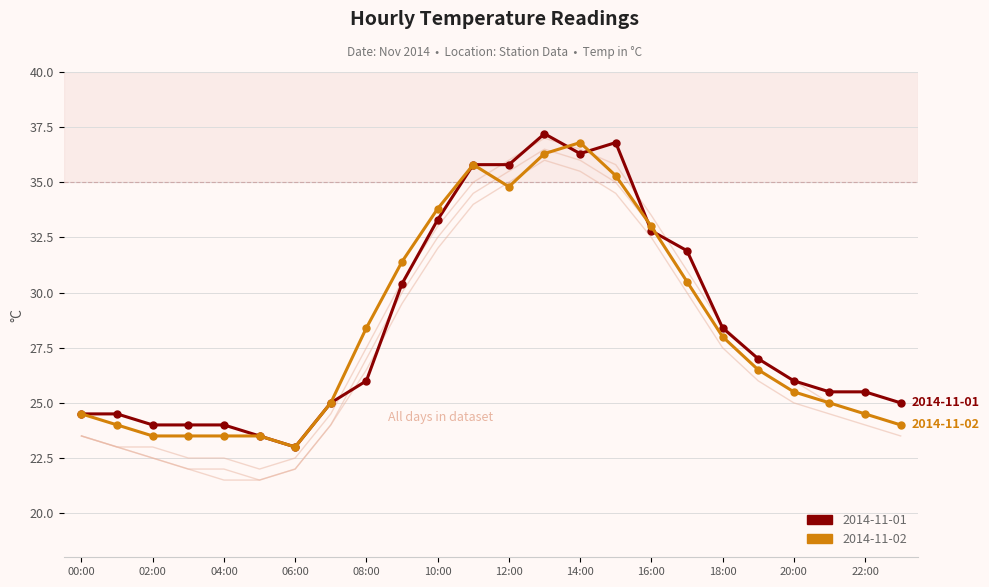

True or false: 2014-11-03 has a value of 15.5 at 08:00.

False